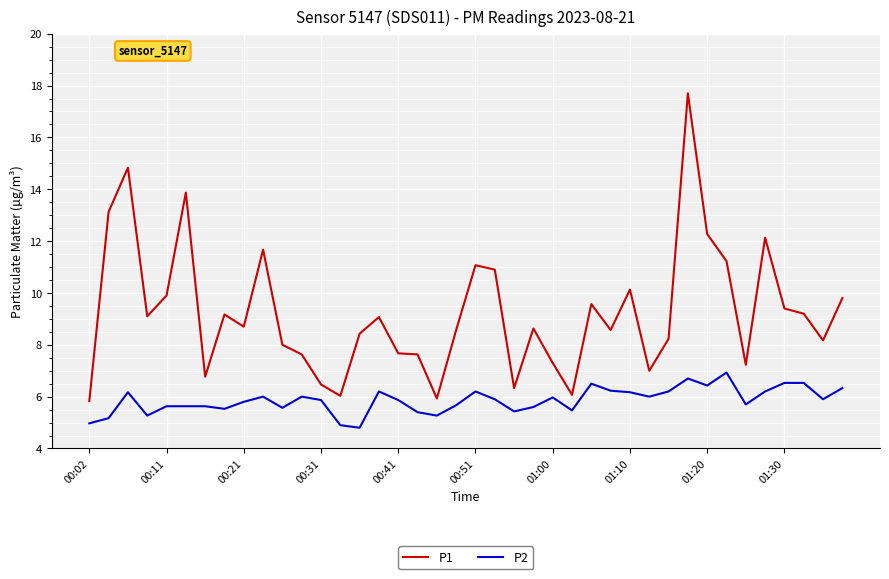

Which series has the largest range (max minus min)?

P1